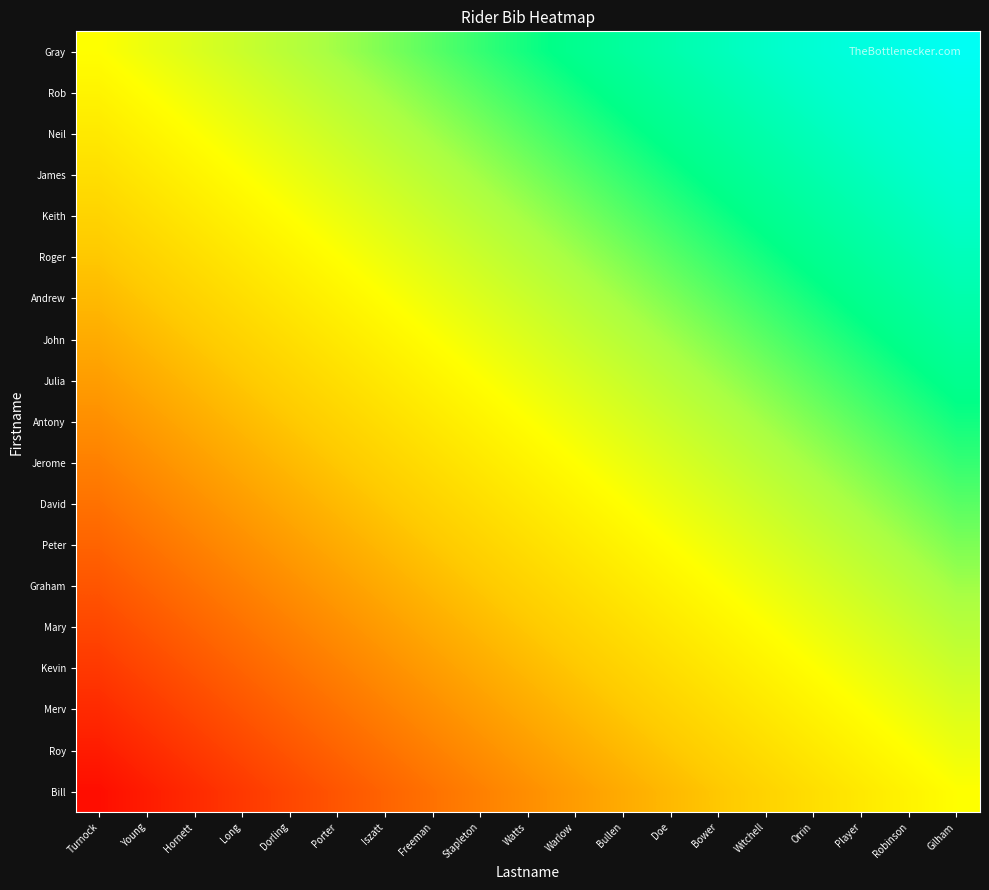

At which category is the sum across all series the highest?

Gilham